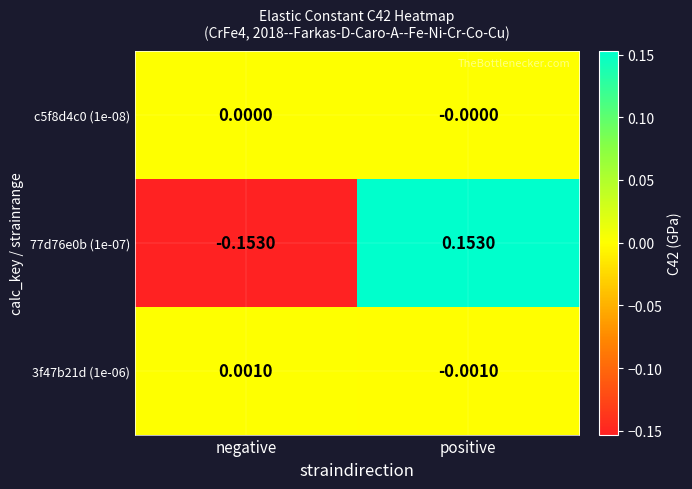

How many data points does each series have?

2